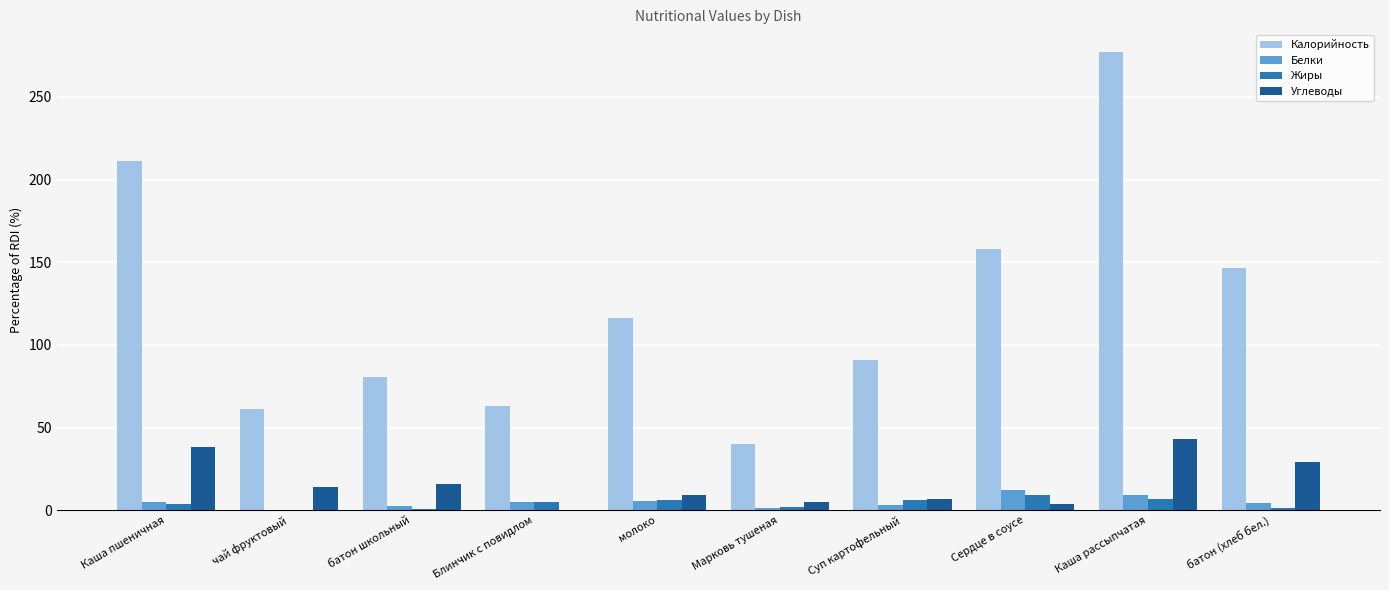

Which series has the widest spread of values?

Калорийность